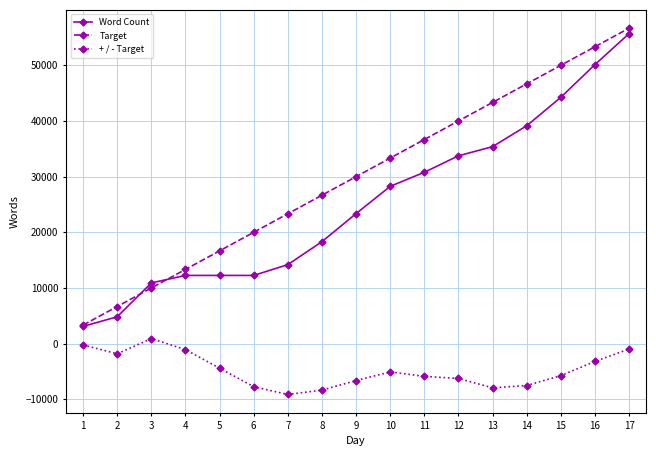

True or false: Target has more than 0 points higher than both neighbors.

False